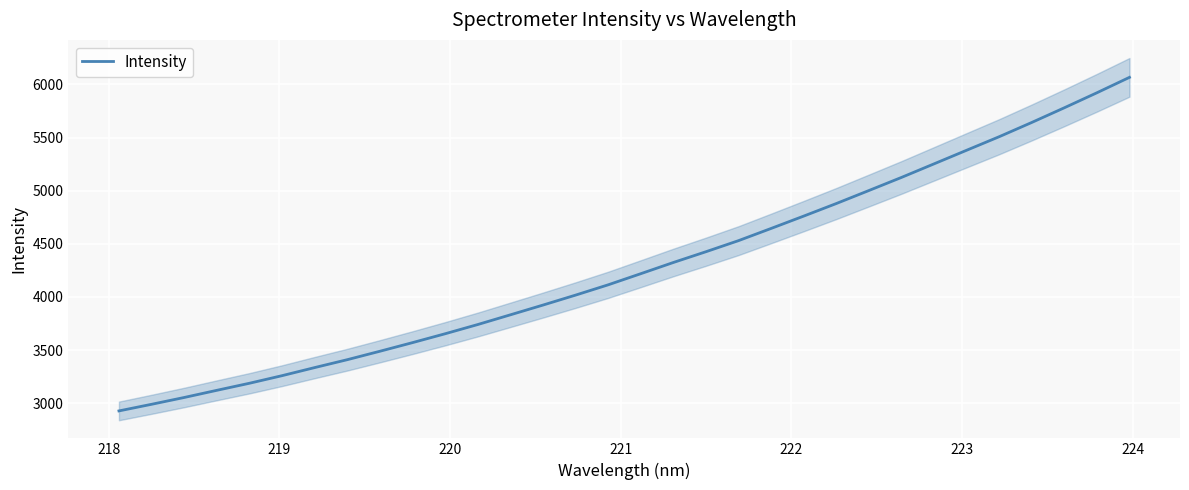

What is the highest value of the Intensity series?

6066.0